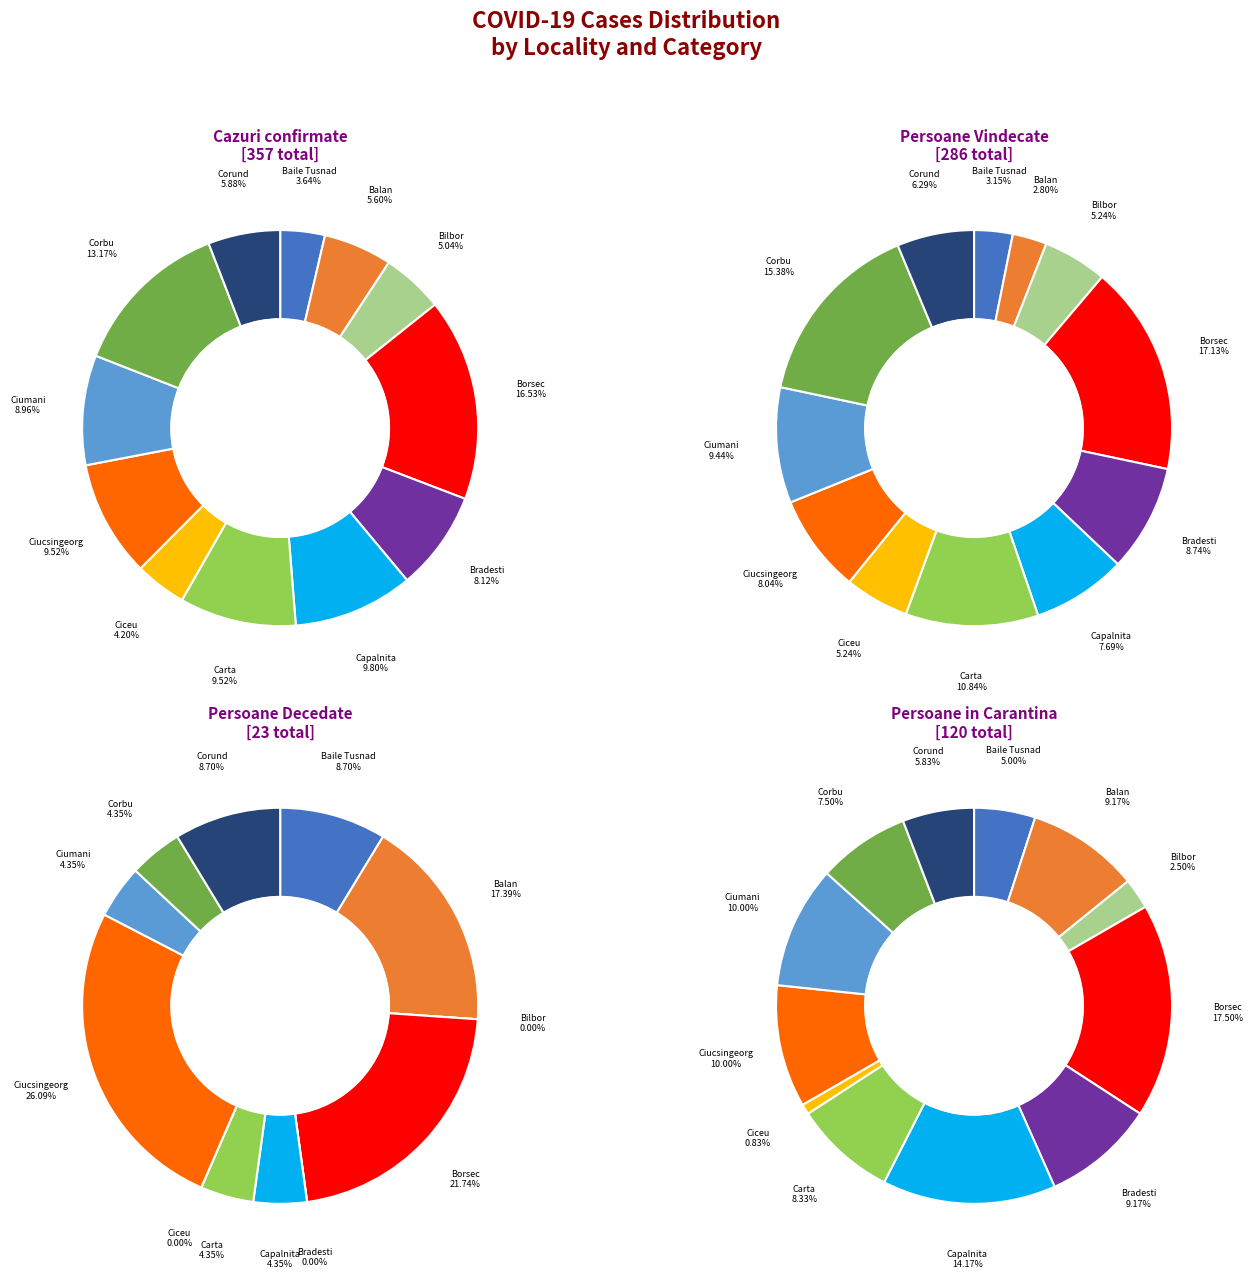

Which slice is the smallest?

Bilbor